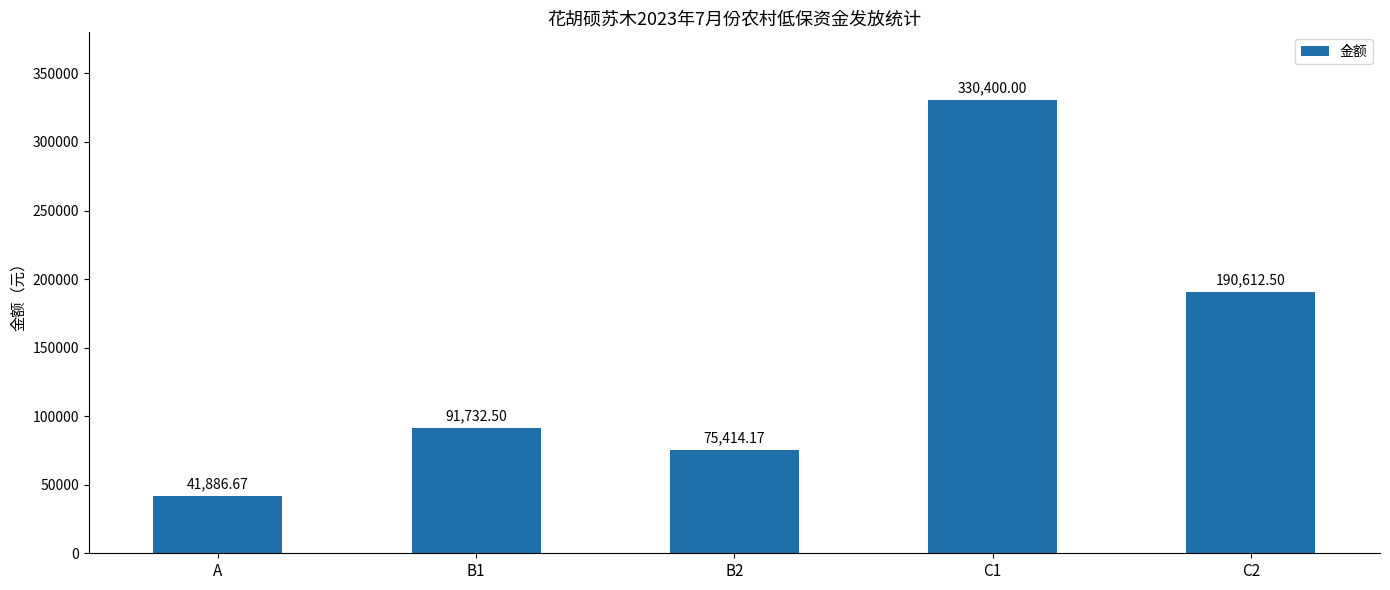

Approximately how many times larger is the value at B2 compared to B1?

0.8